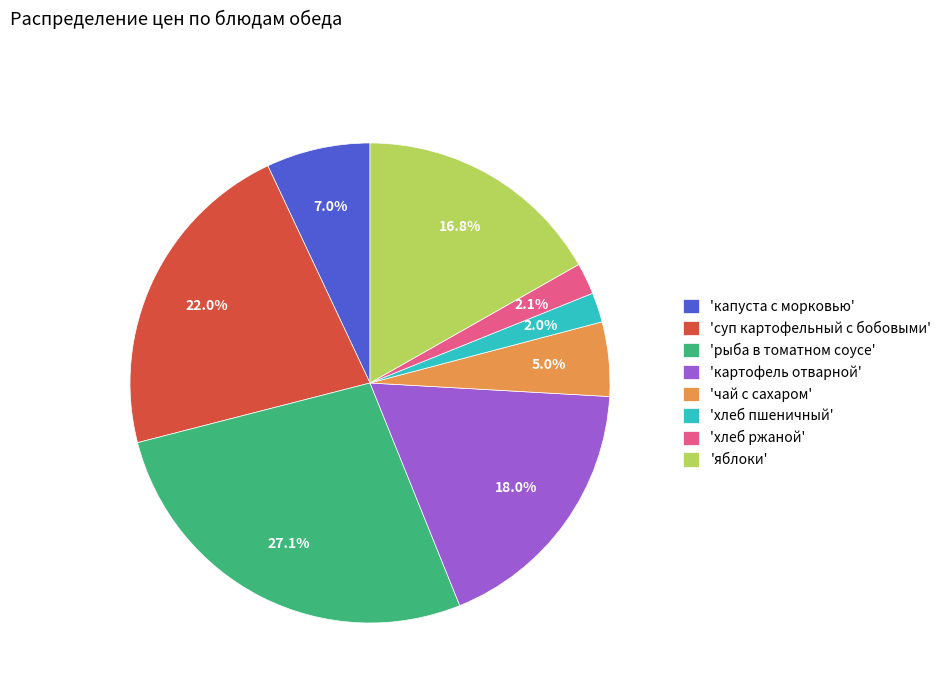

What is the largest slice in the pie chart?

'рыба в томатном соусе'